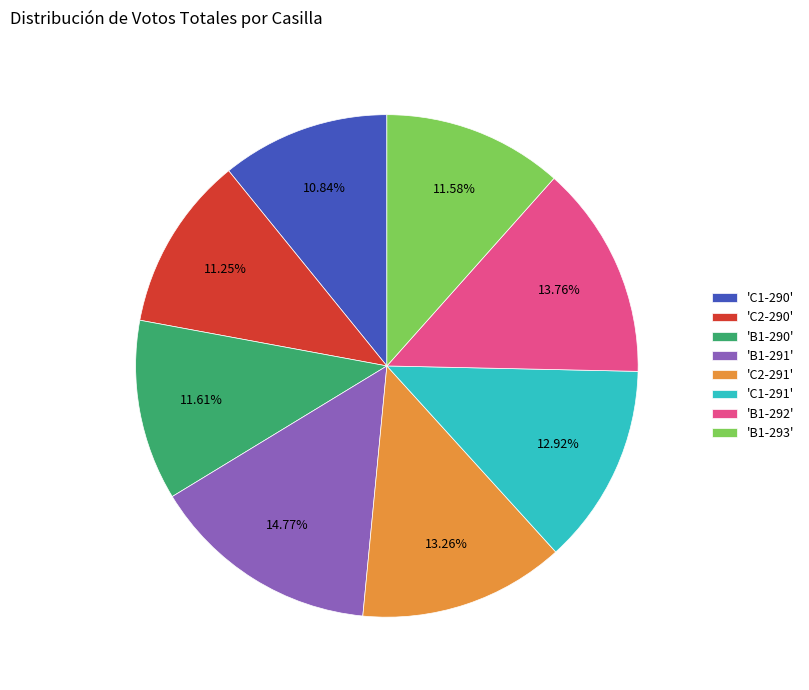

Between 'B1-290' and 'C2-291', which is larger?

'C2-291'